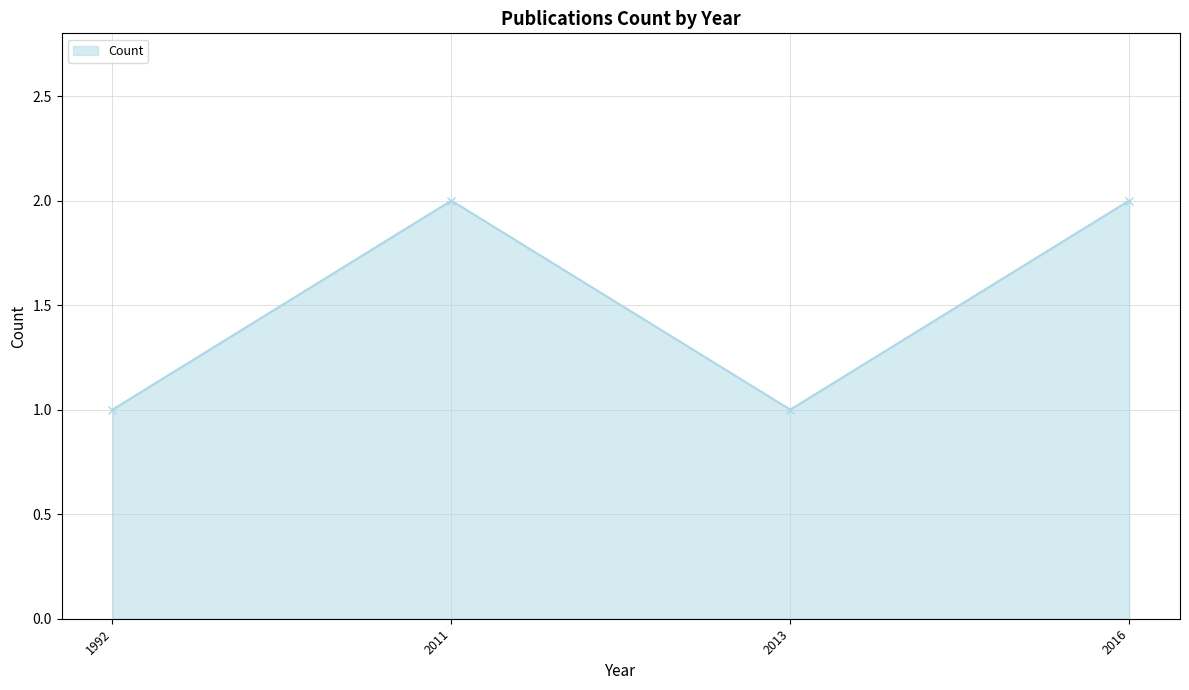

Reading right to left, what are all the values shown in this chart?

2016=2	2013=1	2011=2	1992=1